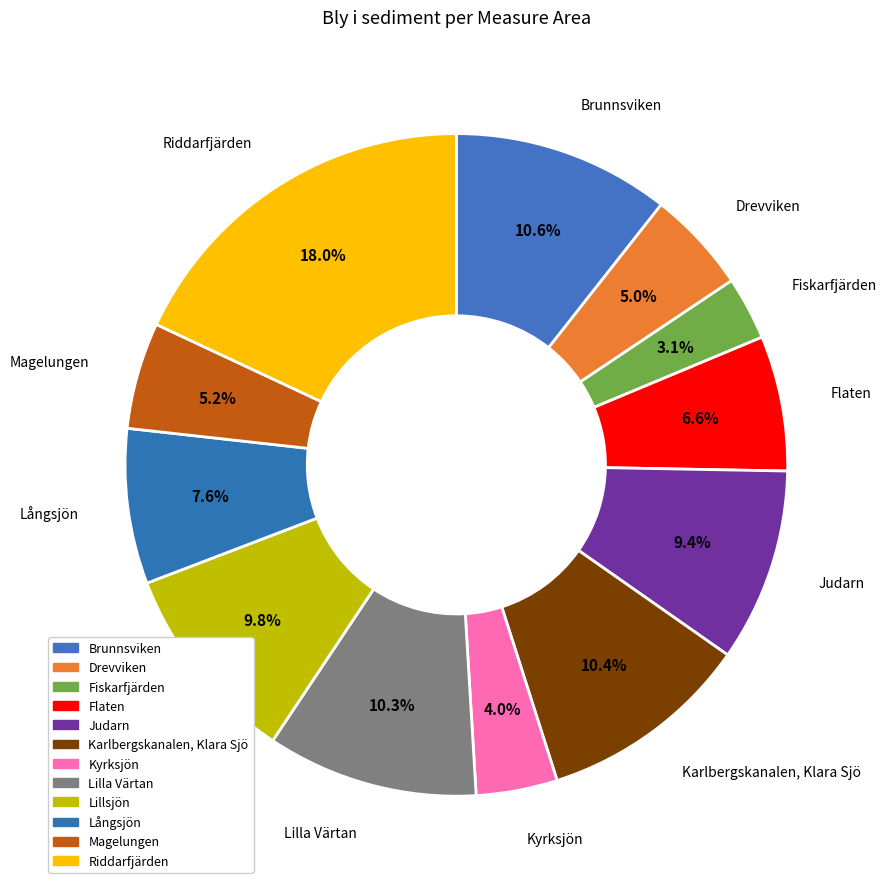

Count the number of slices in the pie.

12